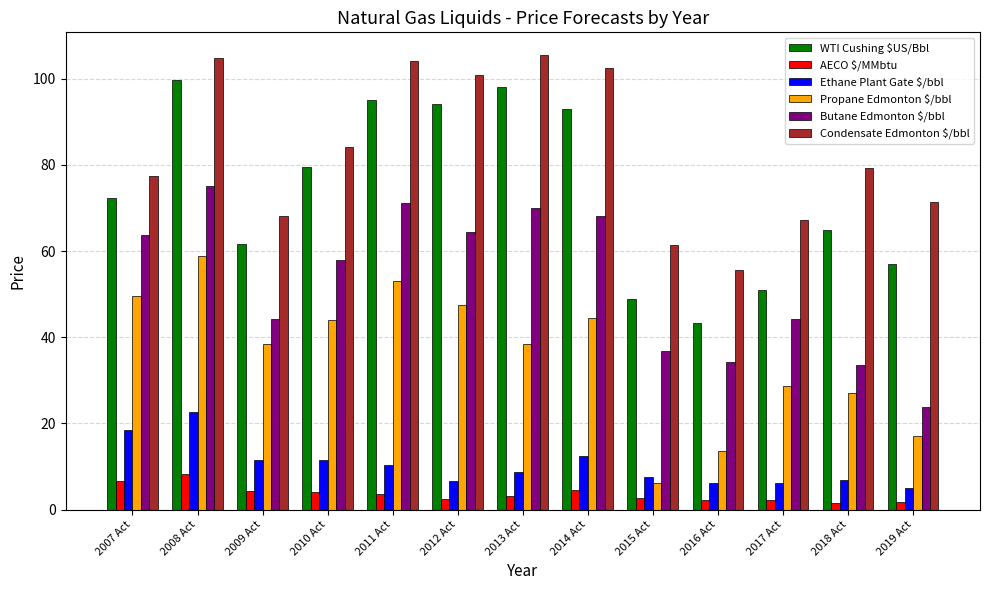

Which series changed the most between 2010 Act and 2018 Act?

Butane Edmonton $/bbl